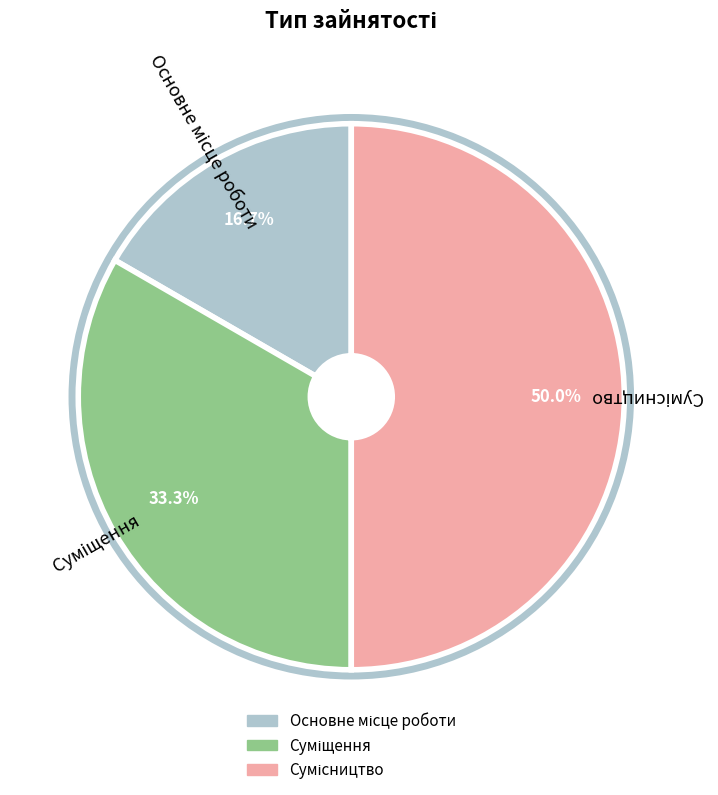

To the nearest percent, what is the combined percentage of Суміщення and Основне місце роботи?

50%